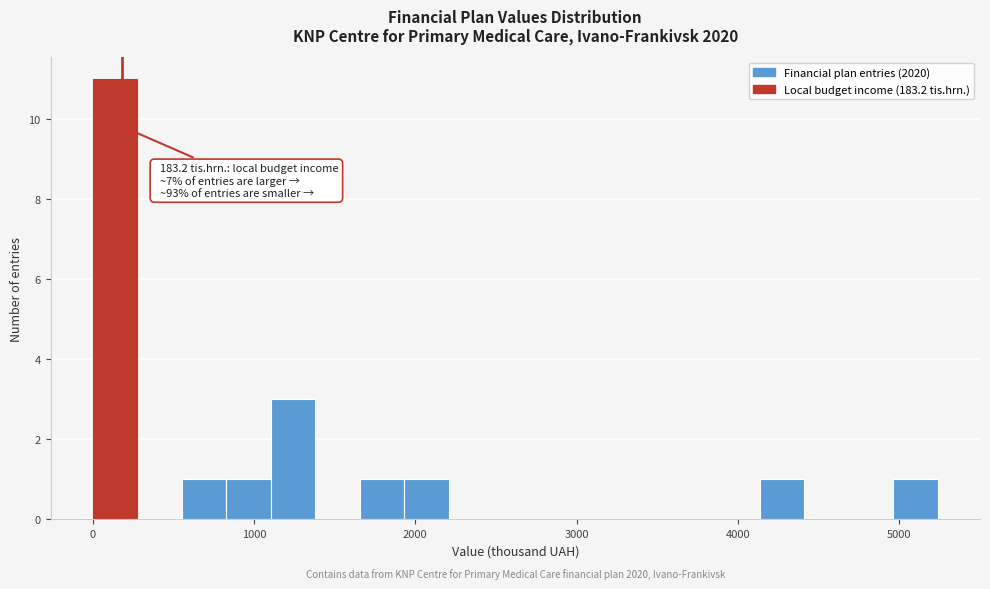

Around what value on the x-axis is the tallest bar? Give the approximate position of its centre, as read against the axis.

100